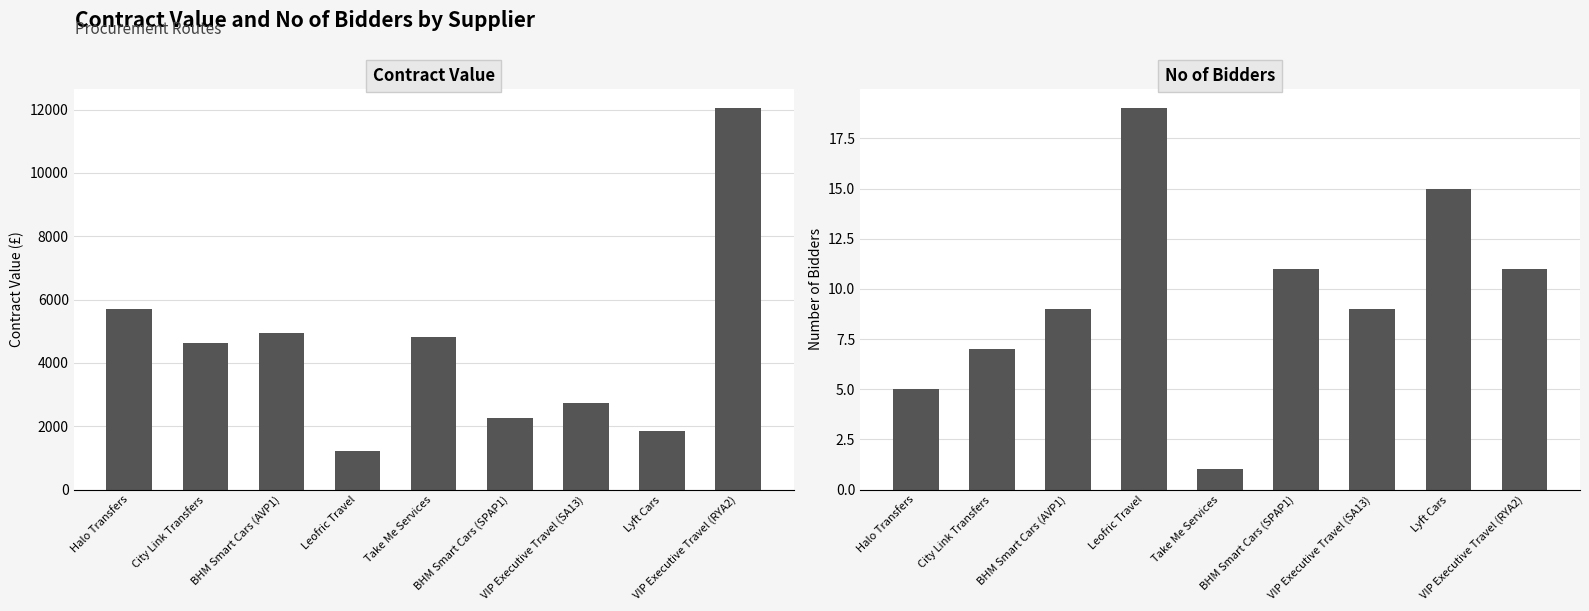

The value of Contract Value at Leofric Travel is 1662.1. True or false?

False